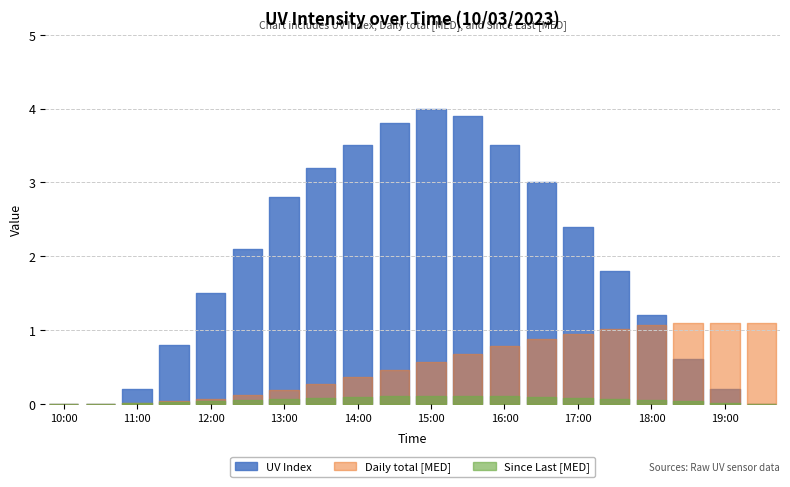

Reading right to left, list all the values displayed in this chart.

UV Index: 19:30=0.0	19:00=0.2	18:30=0.6	18:00=1.2	17:30=1.8	17:00=2.4	16:30=3.0	16:00=3.5	15:30=3.9	15:00=4.0	14:30=3.8	14:00=3.5	13:30=3.2	13:00=2.8	12:30=2.1	12:00=1.5	11:30=0.8	11:00=0.2	10:30=0.0	10:00=0.0
Daily total [MED]: 19:30=1.1	19:00=1.1	18:30=1.1	18:00=1.1	17:30=1.0	17:00=0.9	16:30=0.9	16:00=0.8	15:30=0.7	15:00=0.6	14:30=0.5	14:00=0.4	13:30=0.3	13:00=0.2	12:30=0.1	12:00=0.1	11:30=0.0	11:00=0.0	10:30=0.0	10:00=0.0
Since Last [MED]: 19:30=0.0	19:00=0.0	18:30=0.0	18:00=0.1	17:30=0.1	17:00=0.1	16:30=0.1	16:00=0.1	15:30=0.1	15:00=0.1	14:30=0.1	14:00=0.1	13:30=0.1	13:00=0.1	12:30=0.1	12:00=0.0	11:30=0.0	11:00=0.0	10:30=0.0	10:00=0.0